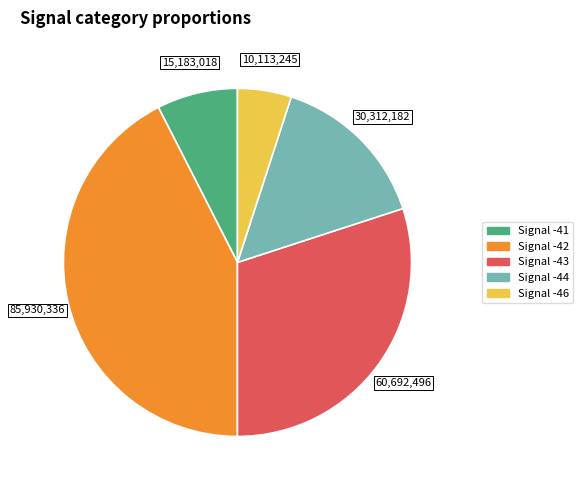

Does any single category account for the majority?

No